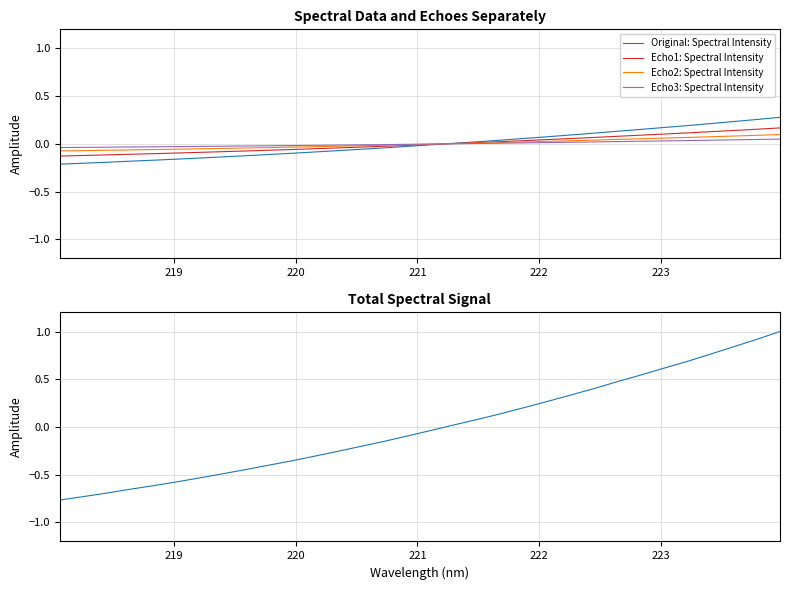

Which series has the largest total across all categories?

Total: Spectral Intensity